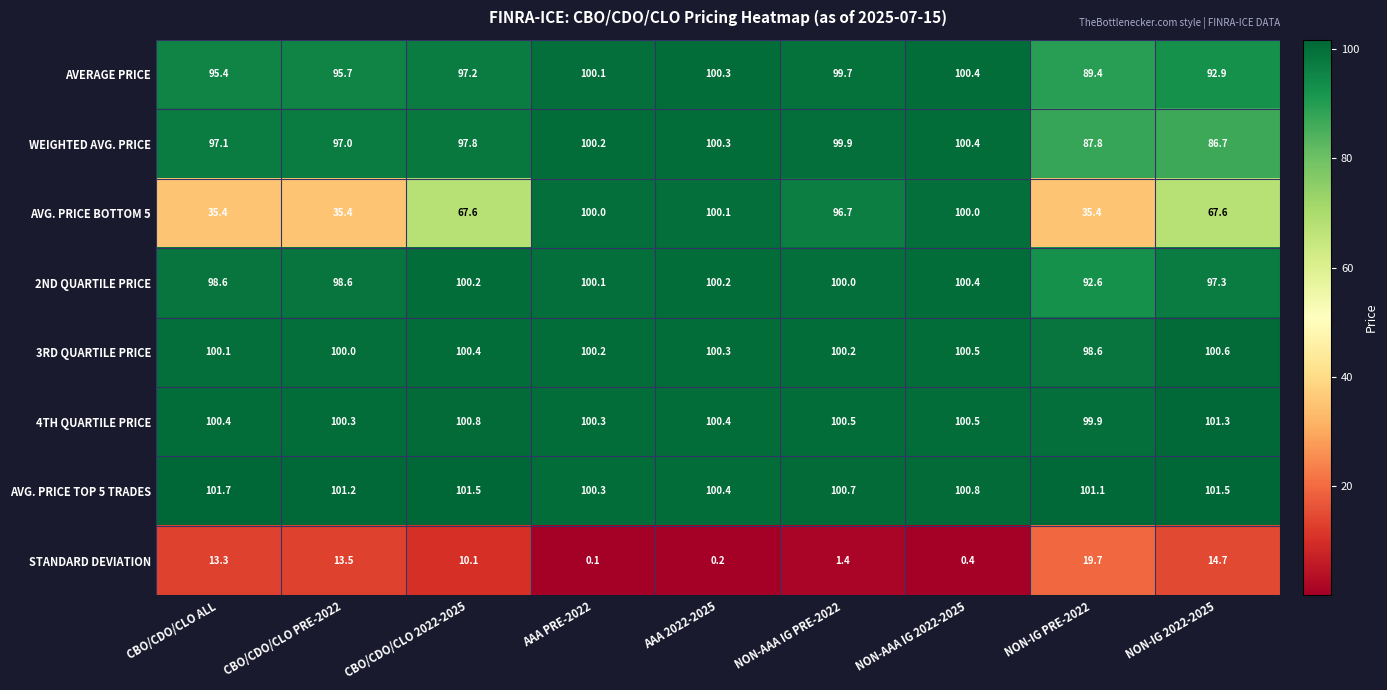

What is the greatest value displayed?

101.7